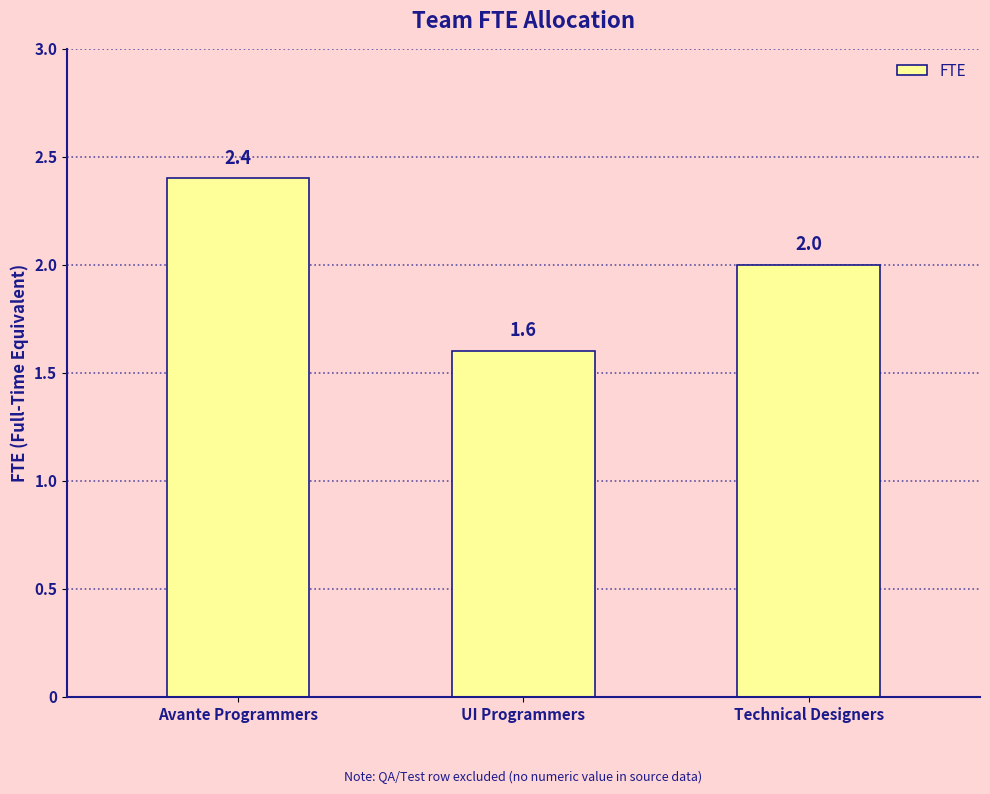

Between UI Programmers and Avante Programmers, which is larger?

Avante Programmers